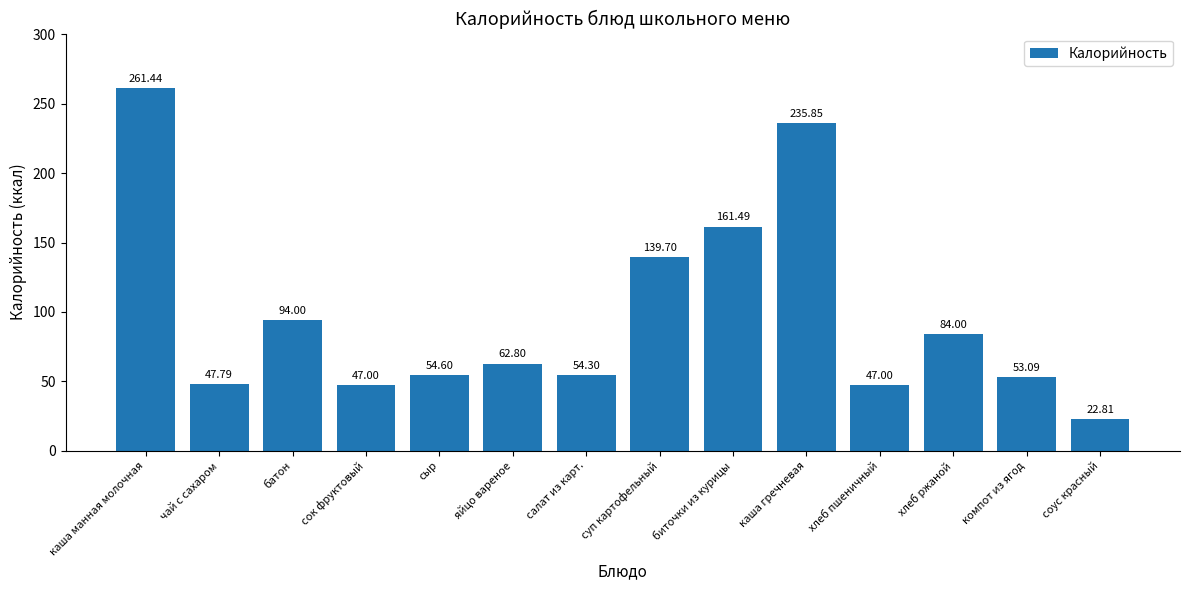

What position from the left is суп картофельный?

8